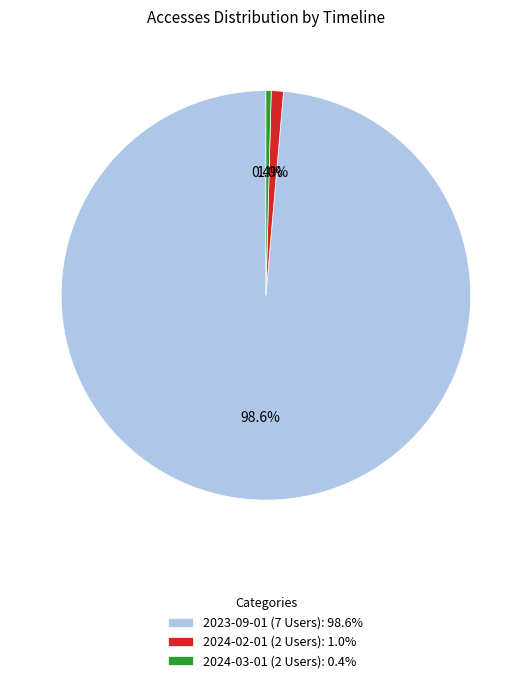

What percentage is NOT represented by 2024-03-01 (2 Users)?

99.6%